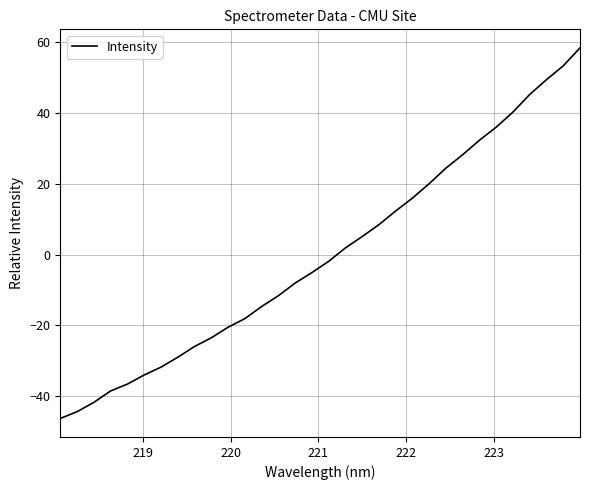

Reading left to right, extract all data points from this chart.

-46.3	-44.4	-41.7	-38.5	-36.6	-34.0	-31.8	-29.0	-26.0	-23.5	-20.5	-18.1	-14.7	-11.6	-8.0	-5.1	-1.9	1.9	5.1	8.5	12.3	16.0	20.1	24.5	28.2	32.3	36.0	40.3	45.3	49.4	53.3	58.4